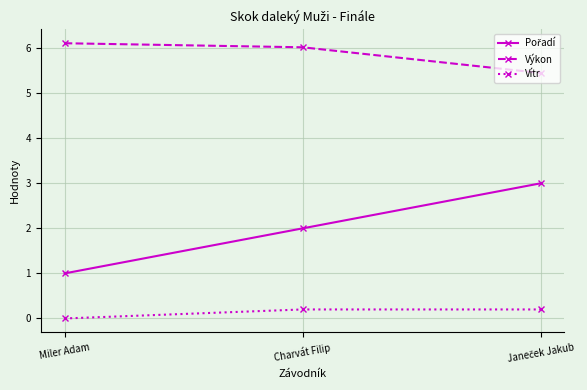

Which category has the lowest value in the Vítr series?

Miler Adam